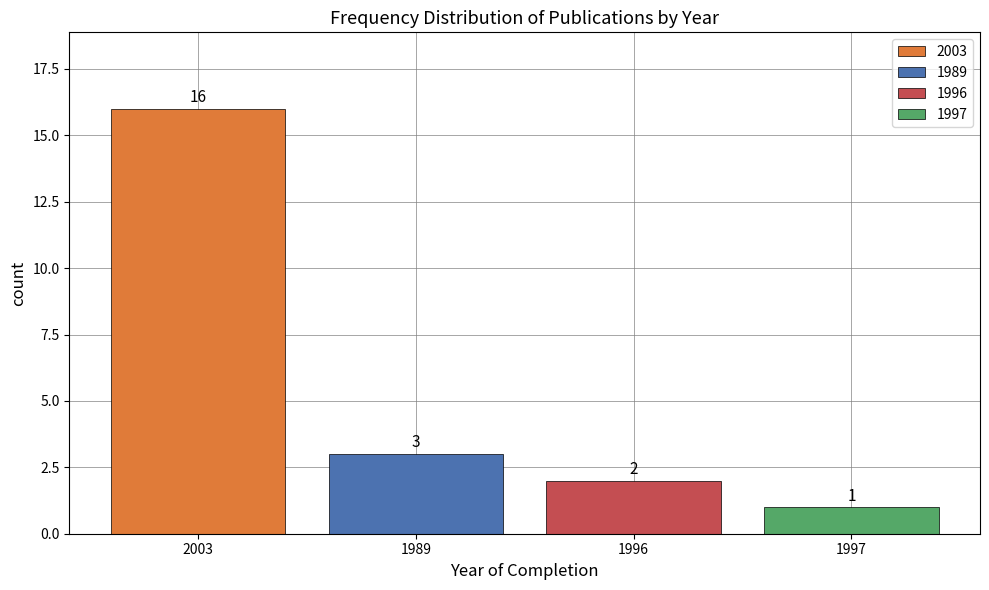

The chart shows a value of 1 at 1989. True or false?

False